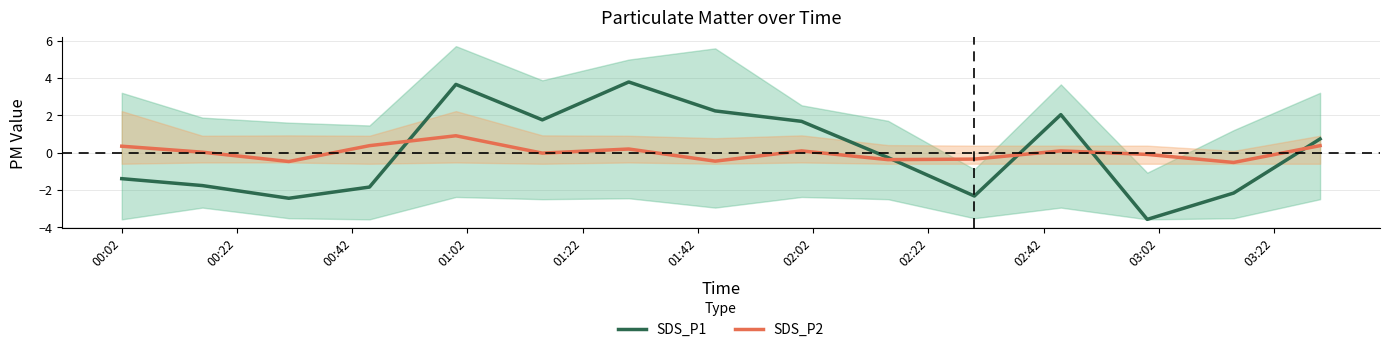

How many data points does each series have?

15